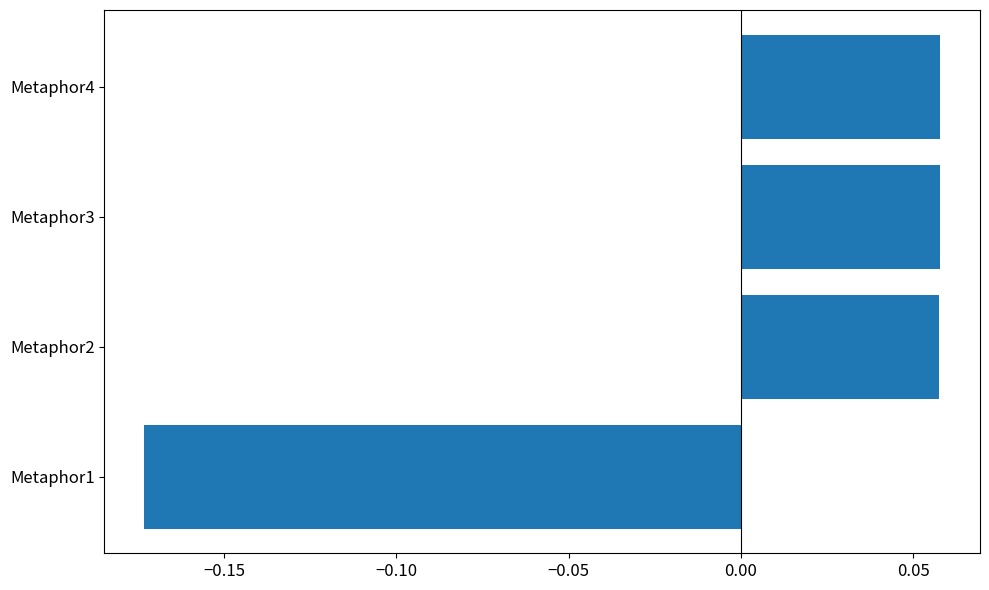

Count the values in the range 0 to 1.

3